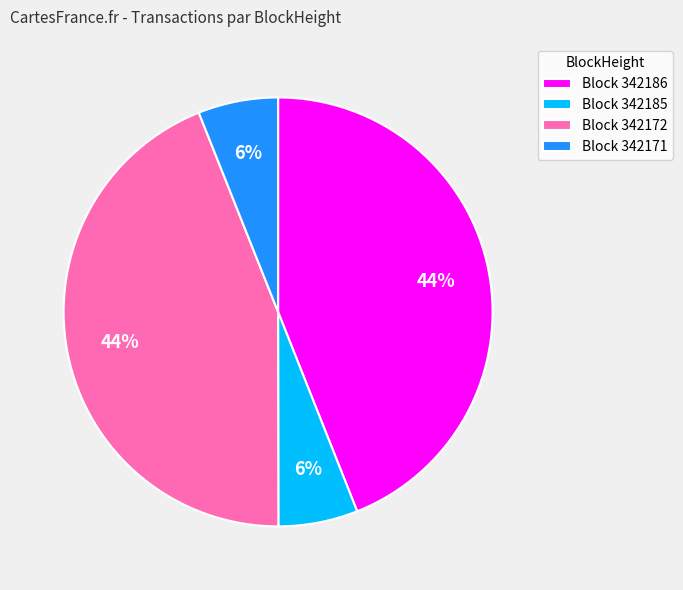

To the nearest percent, what percentage of the pie is Block 342172?

44%